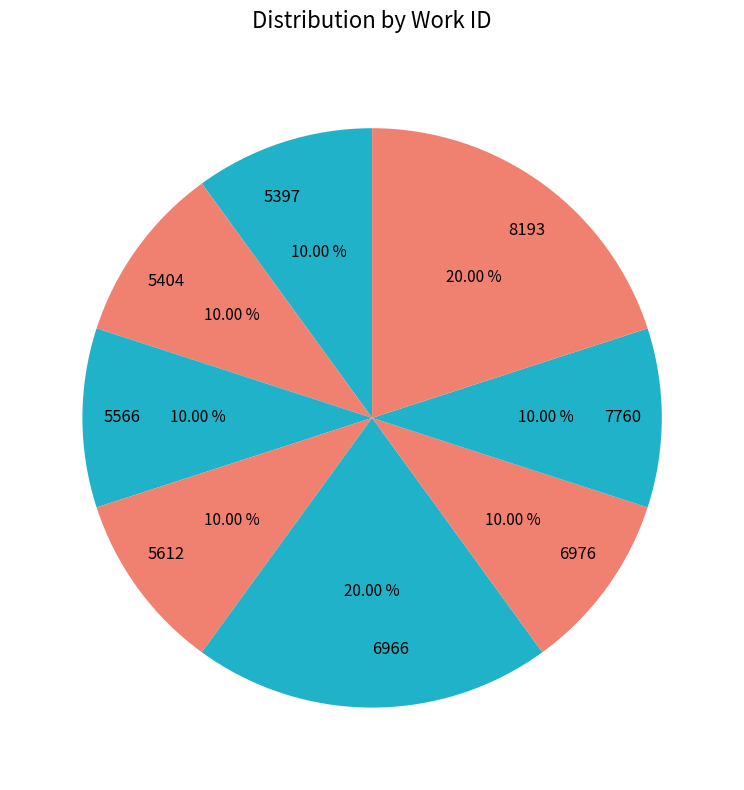

Is there any slice that represents more than half of the pie?

No